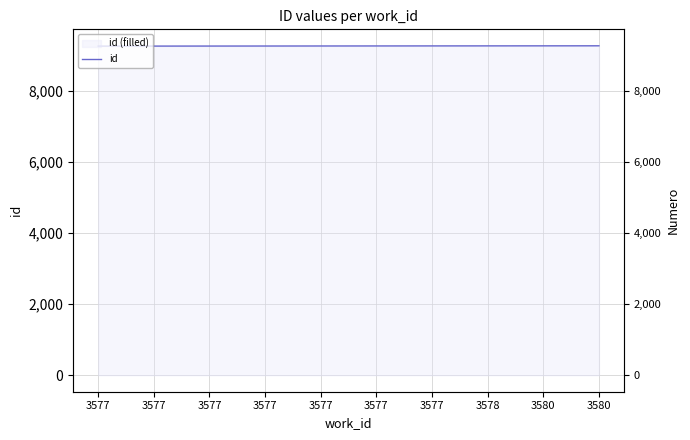

How many values are between 9259 and 9264?

6